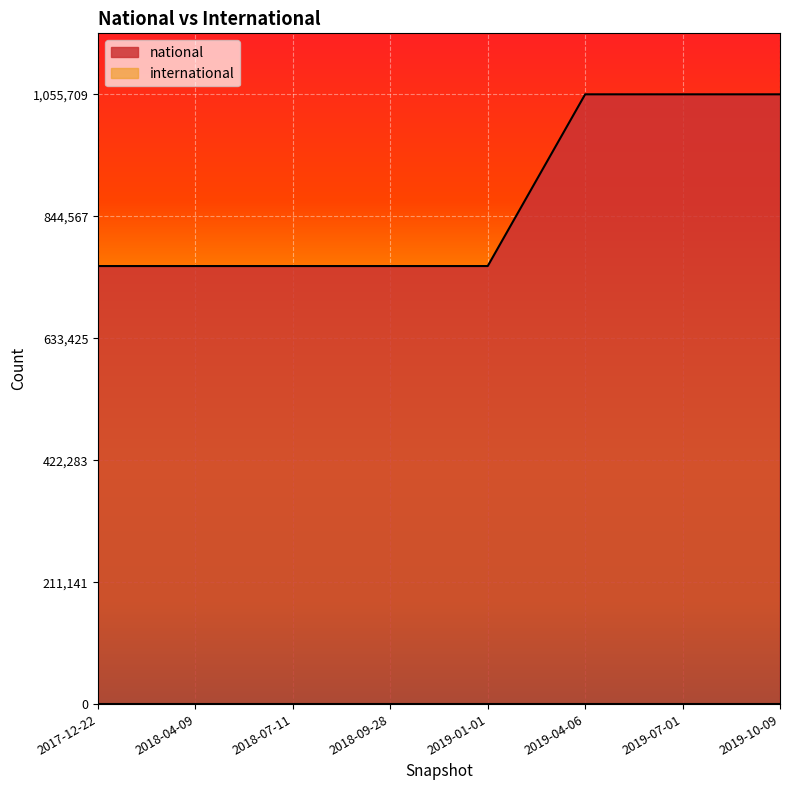

What is the minimum value shown in the chart?

0